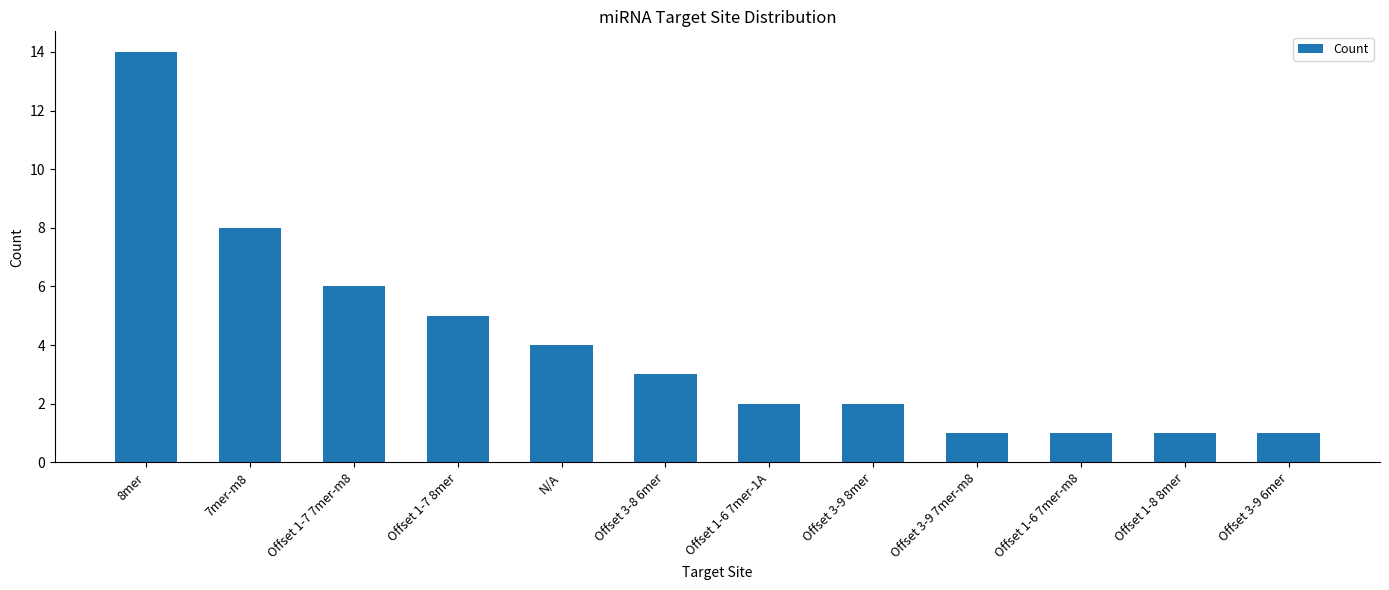

Which category has the highest value across all series?

8mer